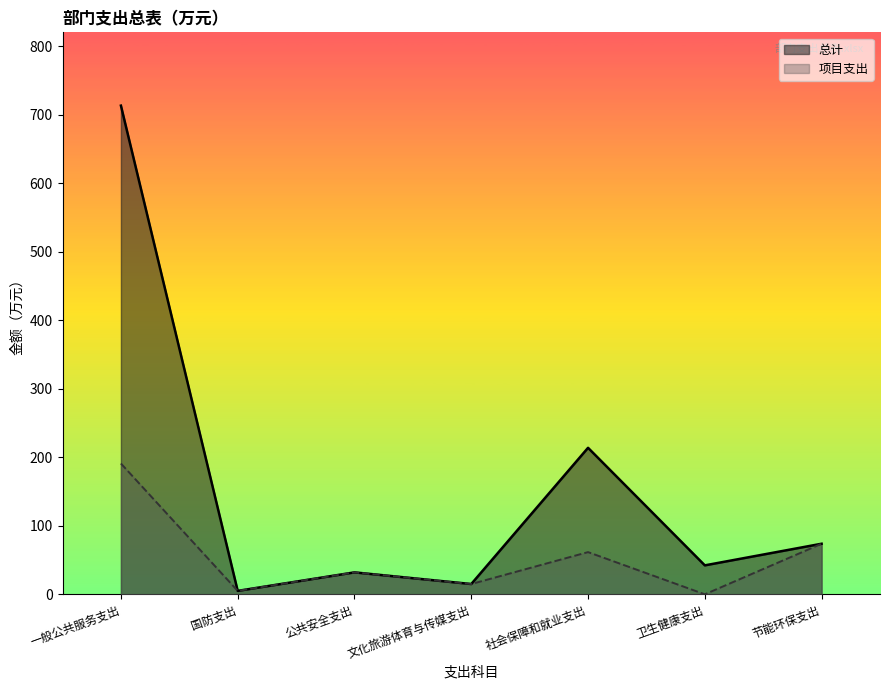

True or false: 总计 and 项目支出 cross at least once.

False